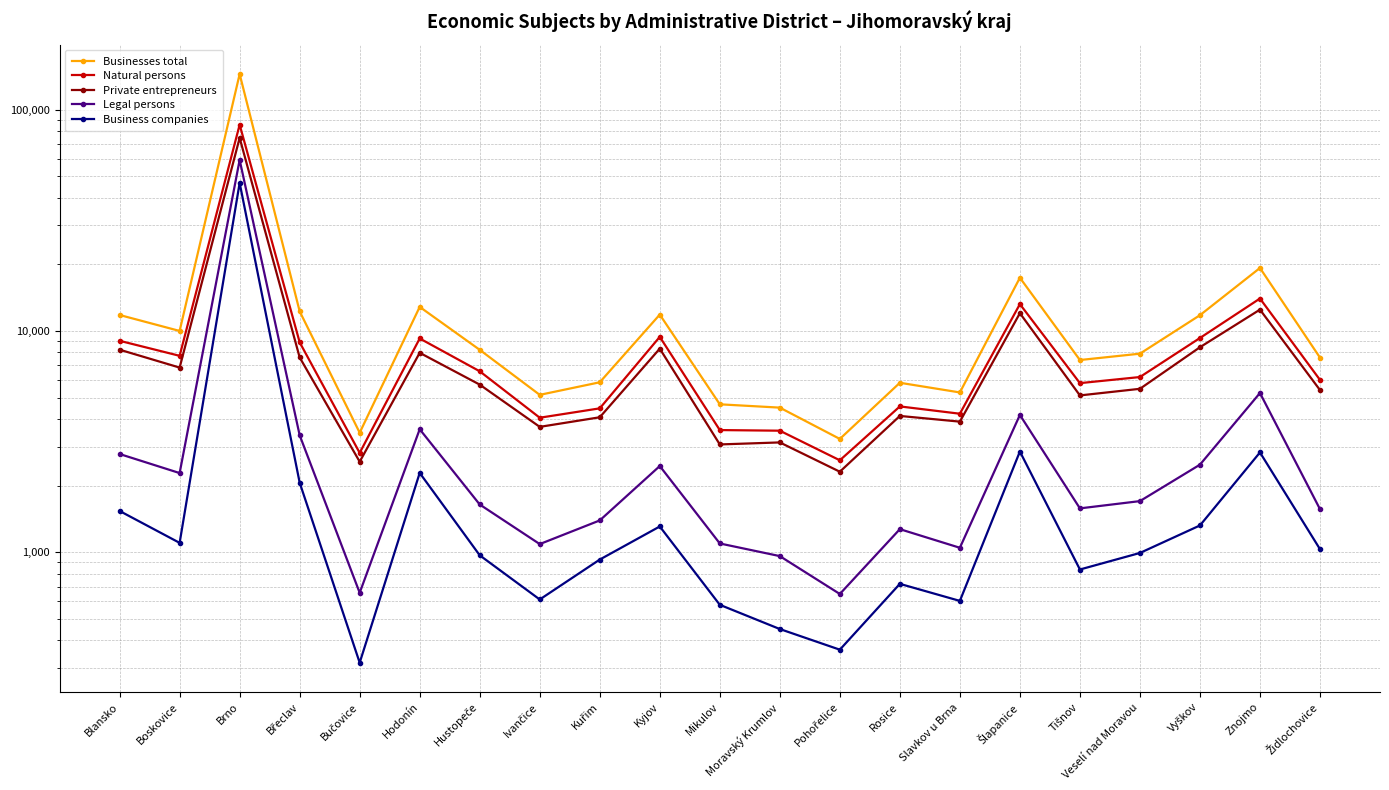

Rank the categories by Private entrepreneurs value from highest to lowest.

Brno, Znojmo, Šlapanice, Vyškov, Kyjov, Blansko, Hodonín, Břeclav, Boskovice, Hustopeče, Veselí nad Moravou, Židlochovice, Tišnov, Rosice, Kuřim, Slavkov u Brna, Ivančice, Moravský Krumlov, Mikulov, Bučovice, Pohořelice